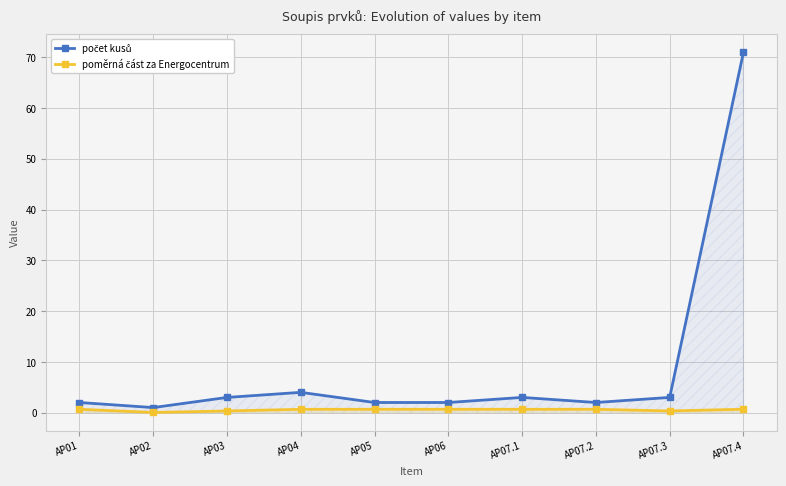

What is the spread (max minus min) of values at AP07.1?

2.3